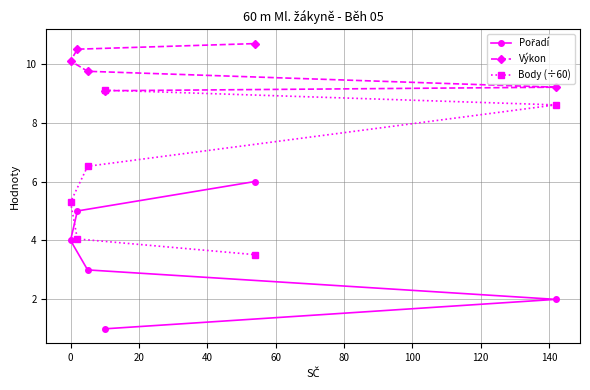

Does the chart have visible grid lines?

Yes